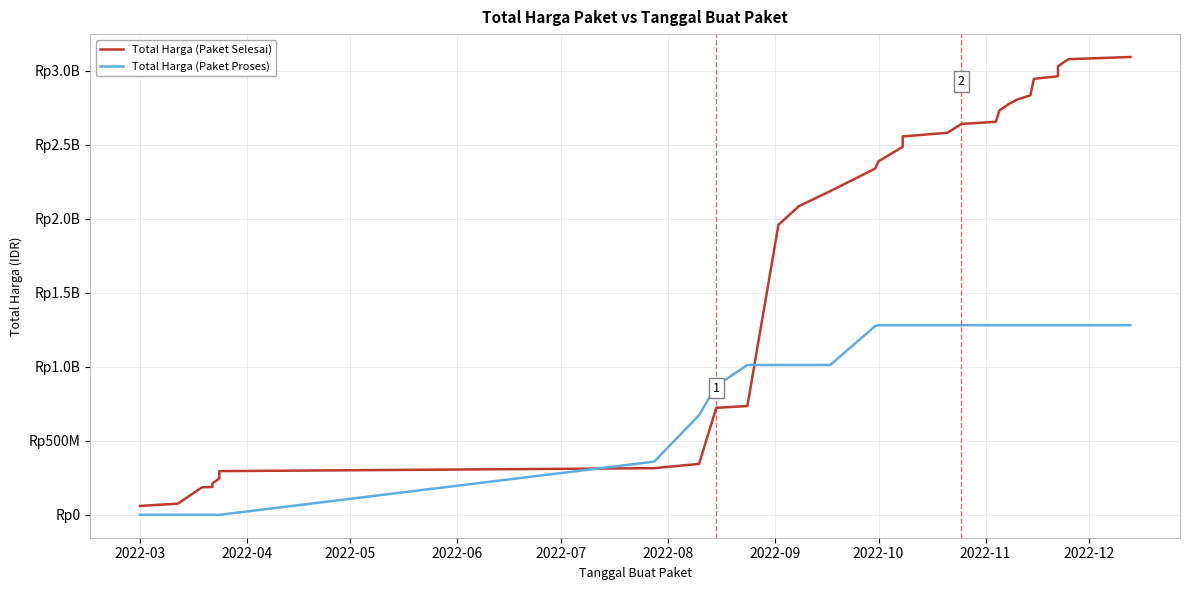

What is the difference between the maximum and second lowest values in the Total Harga (Paket Selesai) series?

3018197045